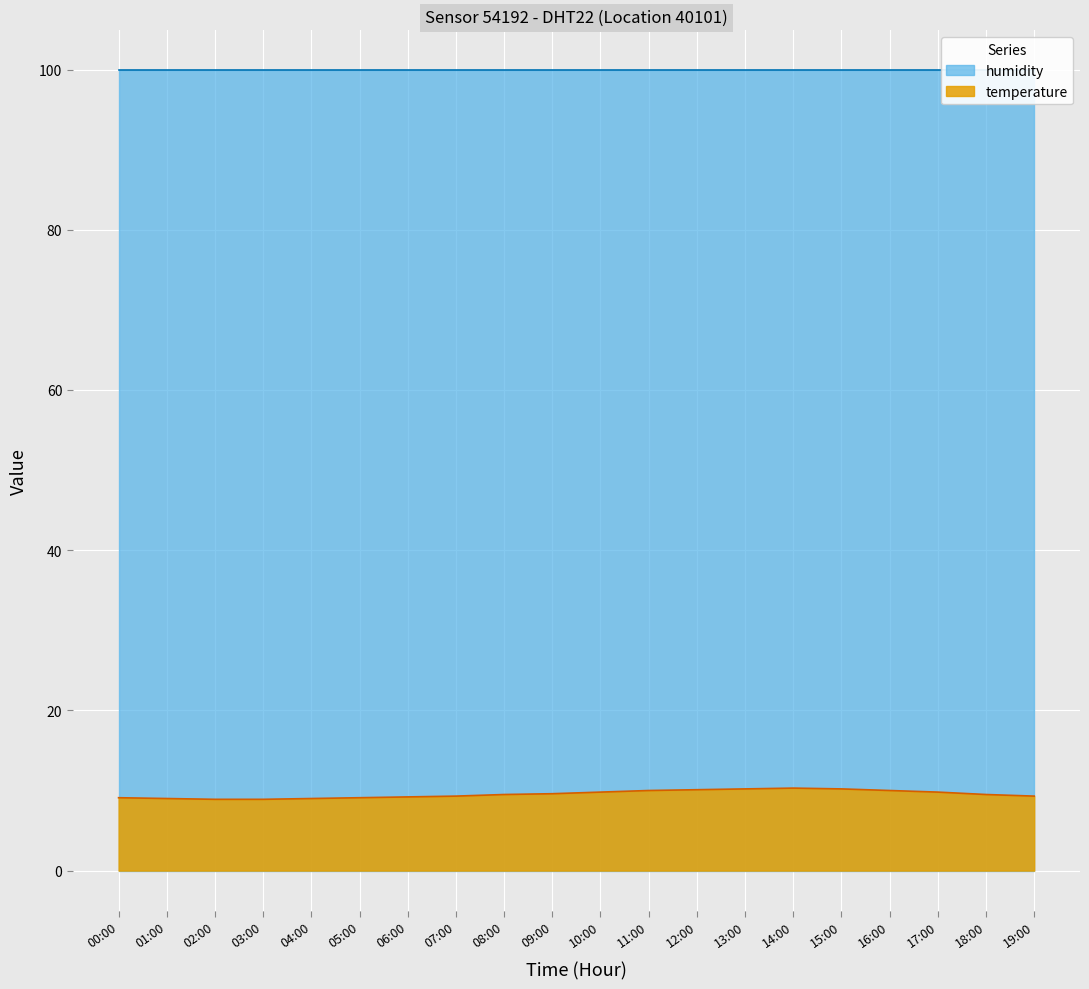

The temperature series shows 15.5 at 18:00. True or false?

False